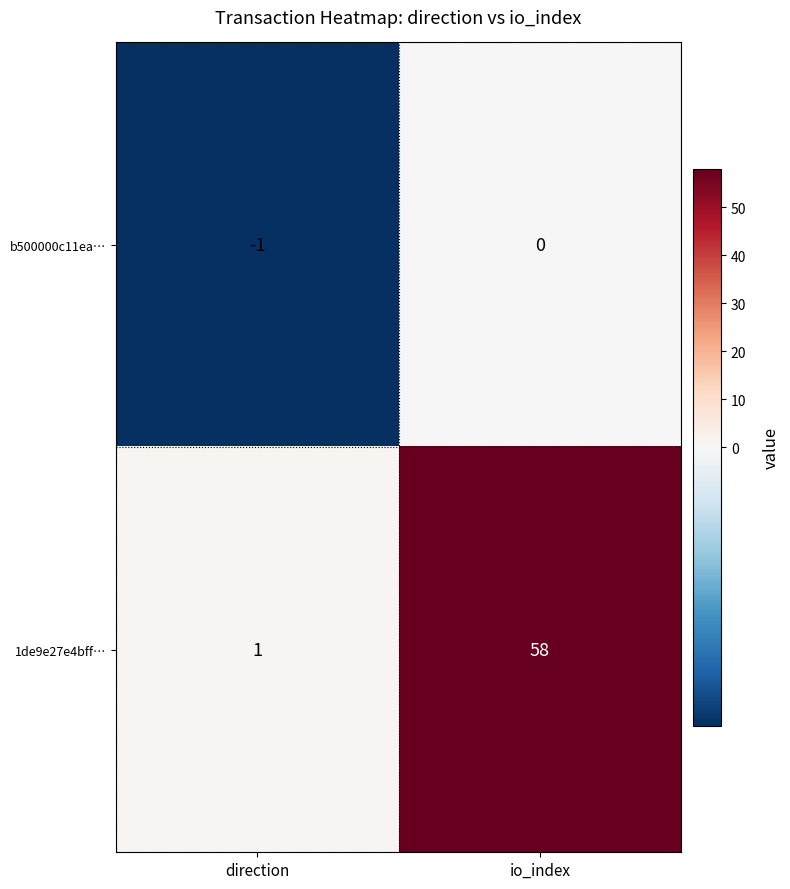

True or false: 1de9e27e4bff… has a value of 58 at io_index.

True